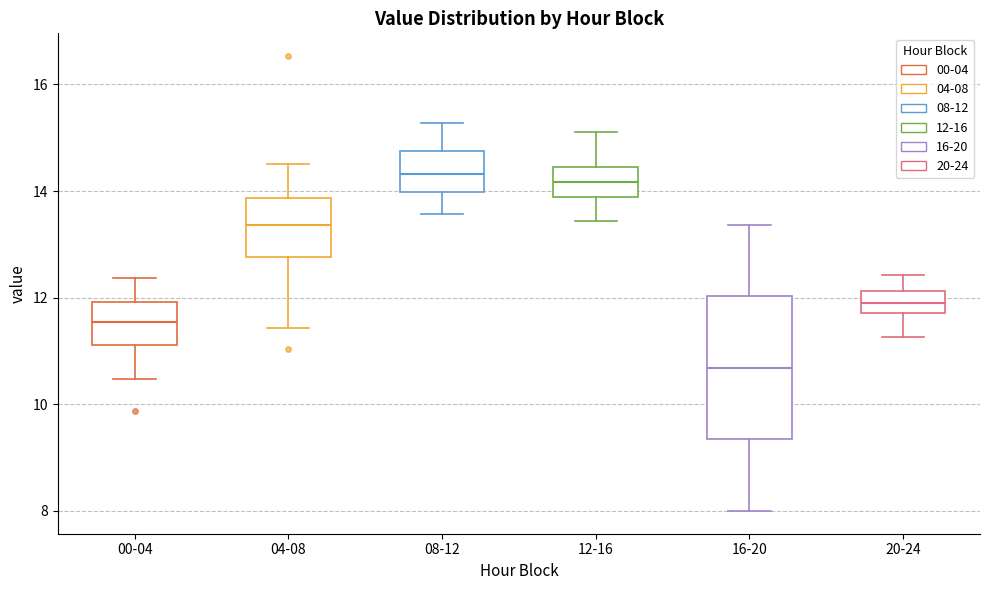

Reading left to right, transcribe this box plot: for each box, give where its median line is, the range the box spans, and where its two whiskers end, as read against the y-axis. The values are not printed on the chart, so give them approximately, as read against the axis.

00-04: median 11.6, box 11.2 to 12.0, whiskers 10.4 to 12.4
04-08: median 13.4, box 12.8 to 13.8, whiskers 11.4 to 14.6
08-12: median 14.4, box 14.0 to 14.8, whiskers 13.6 to 15.2
12-16: median 14.2, box 13.8 to 14.4, whiskers 13.4 to 15.2
16-20: median 10.6, box 9.4 to 12.0, whiskers 8.0 to 13.4
20-24: median 12.0, box 11.8 to 12.2, whiskers 11.2 to 12.4